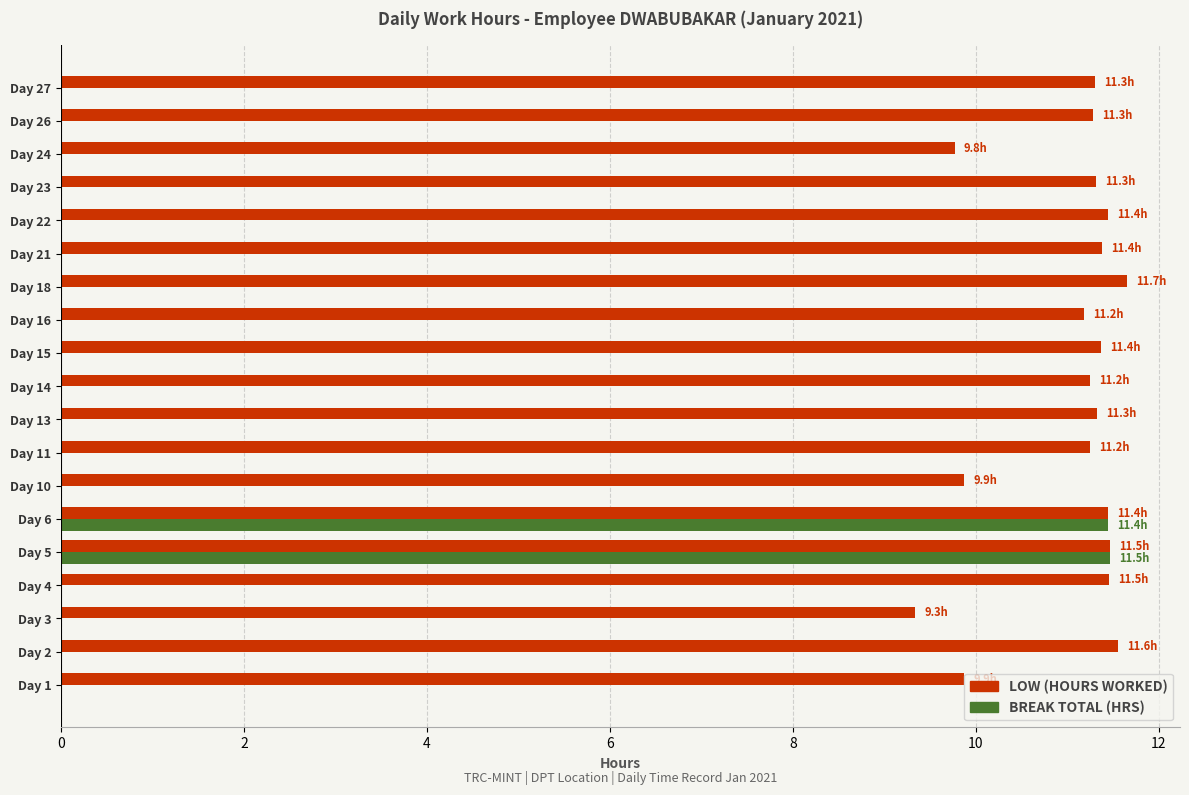

What is the total value across all series at Day 24?

9.8